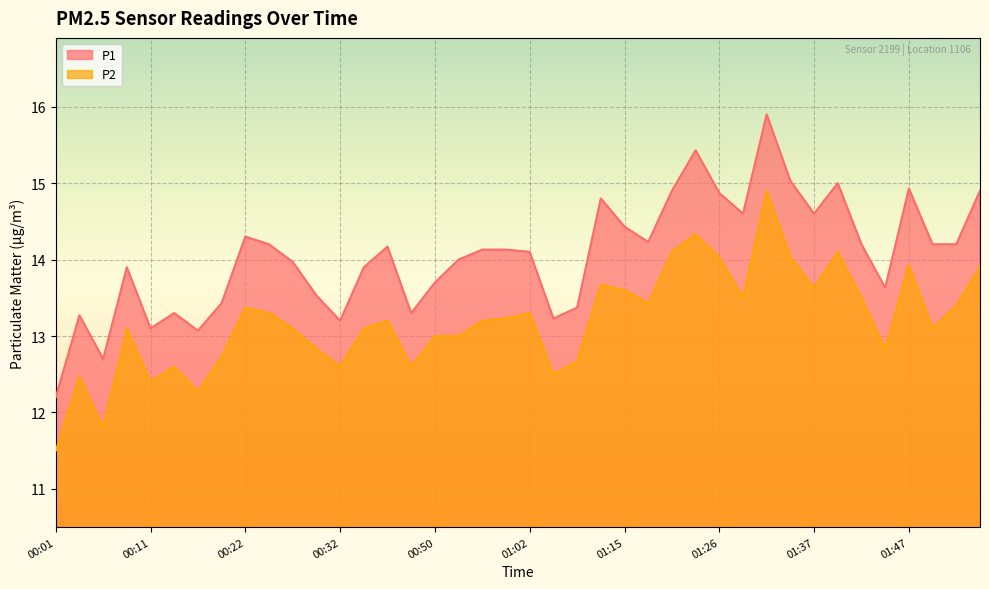

What is the smallest value displayed?

11.5